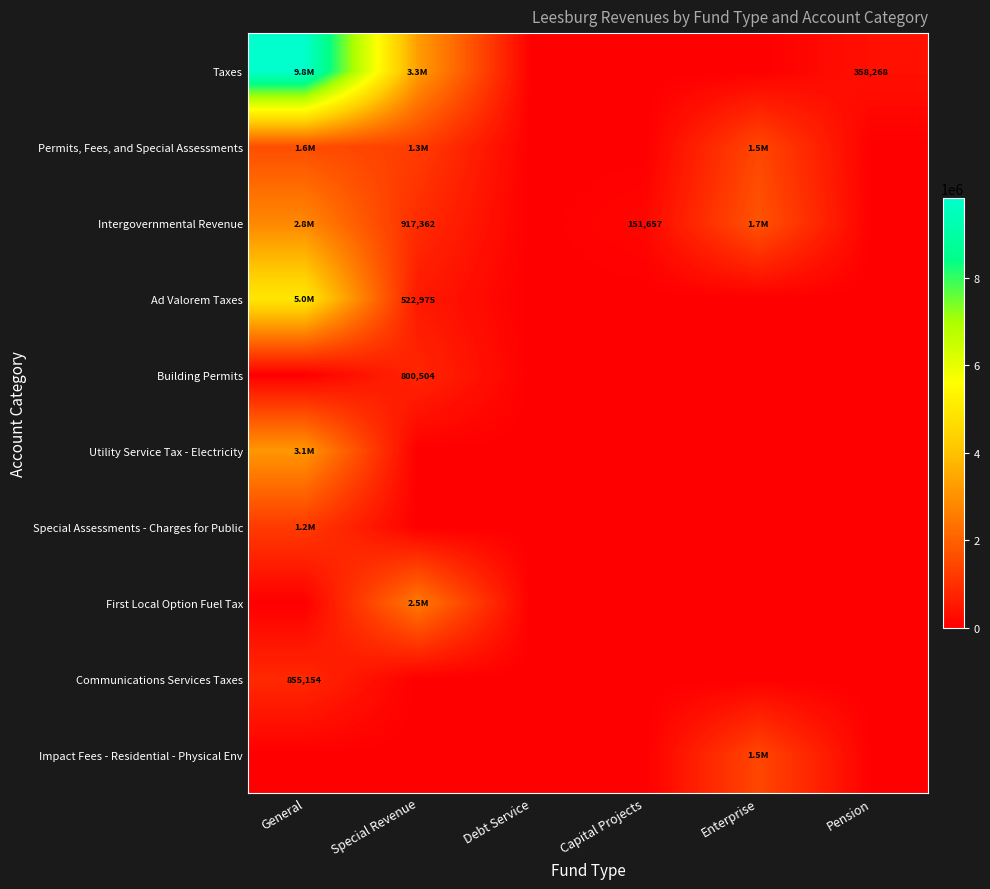

The Intergovernmental Revenue series shows 233149 at Capital Projects. True or false?

False